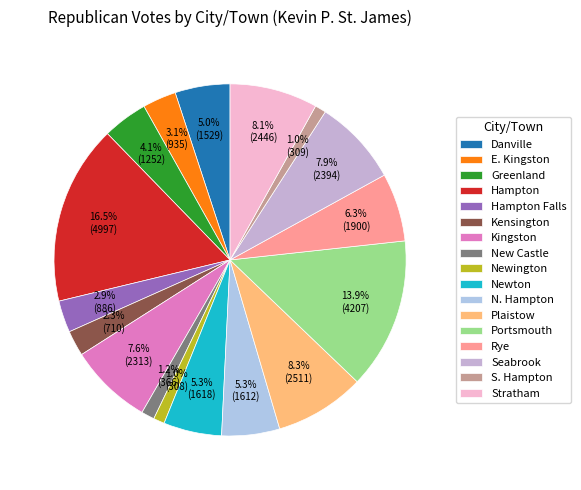

Does Kensington account for over 50% of the chart?

No